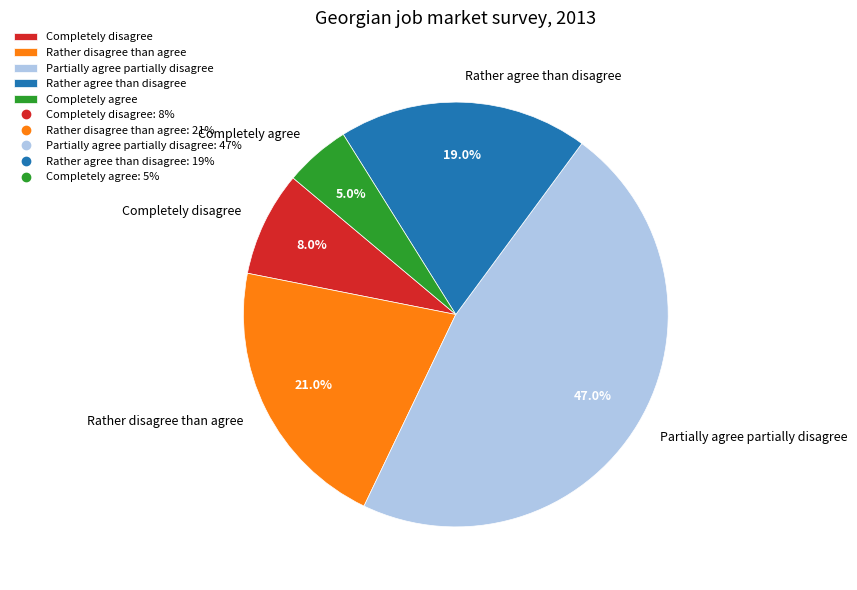

Is it true that Completely disagree is 14% of the pie?

False